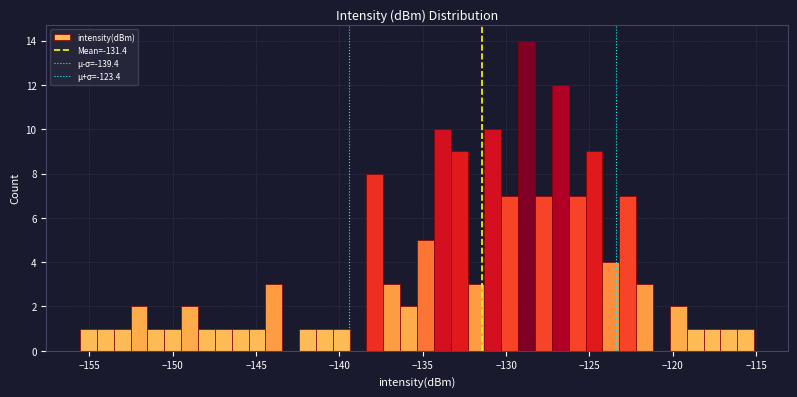

Around what value on the x-axis is the tallest bar? Give the approximate position of its centre, as read against the axis.

-129.0